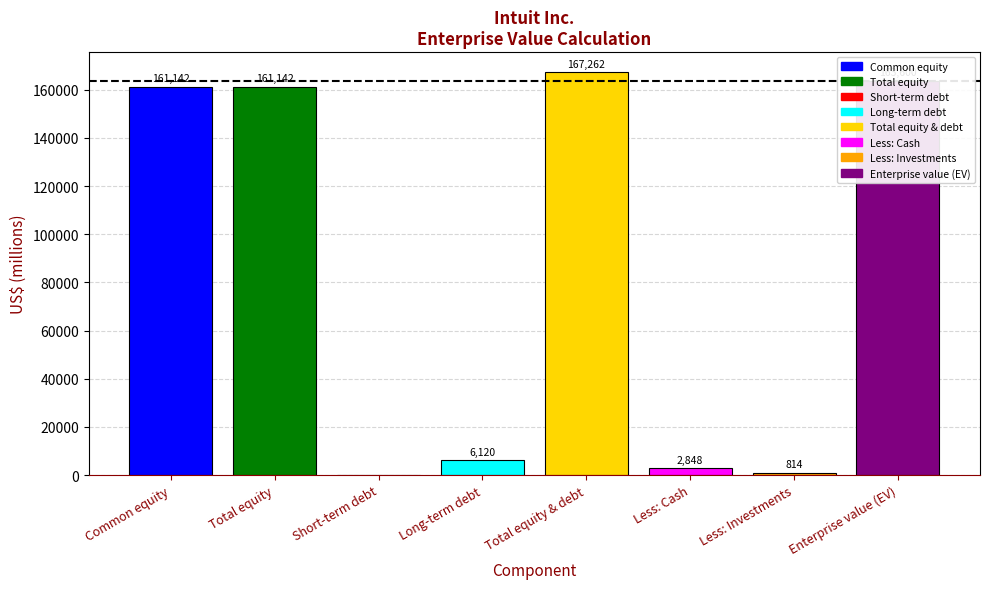

What is the sum of all values?

662928